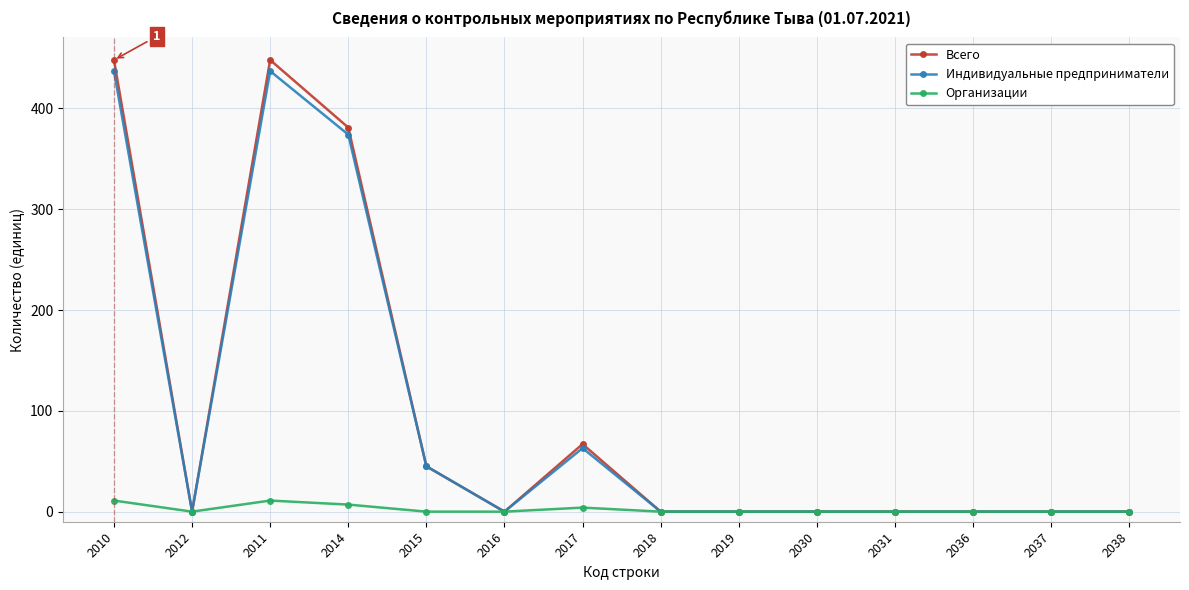

Rank the series by their maximum value, from lowest to highest.

Организации, Индивидуальные предприниматели, Всего